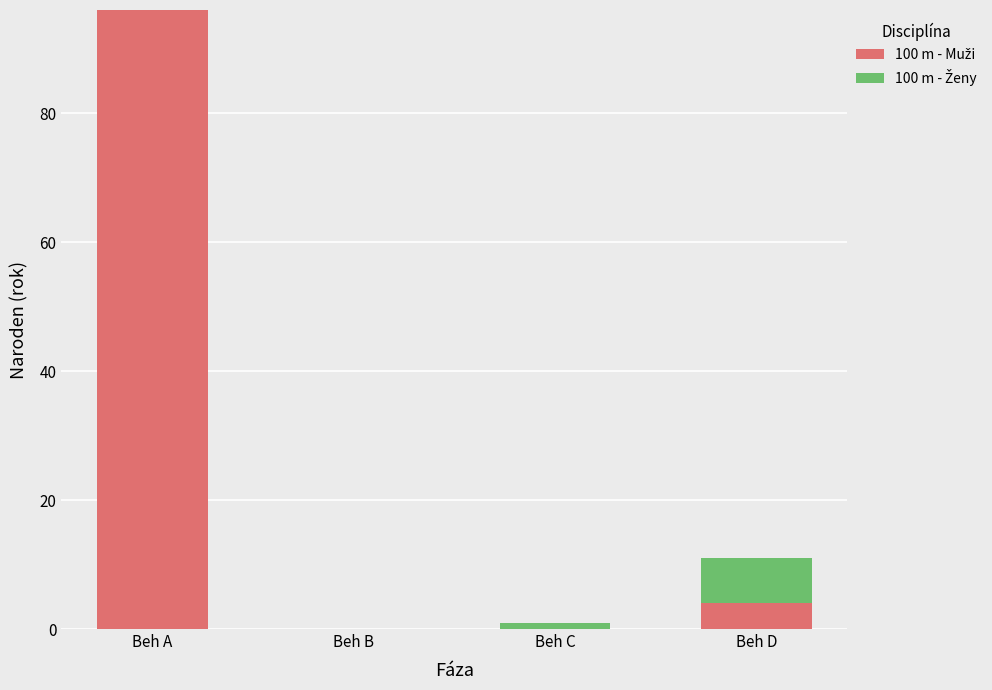

At which category is the sum across all series the highest?

Beh A